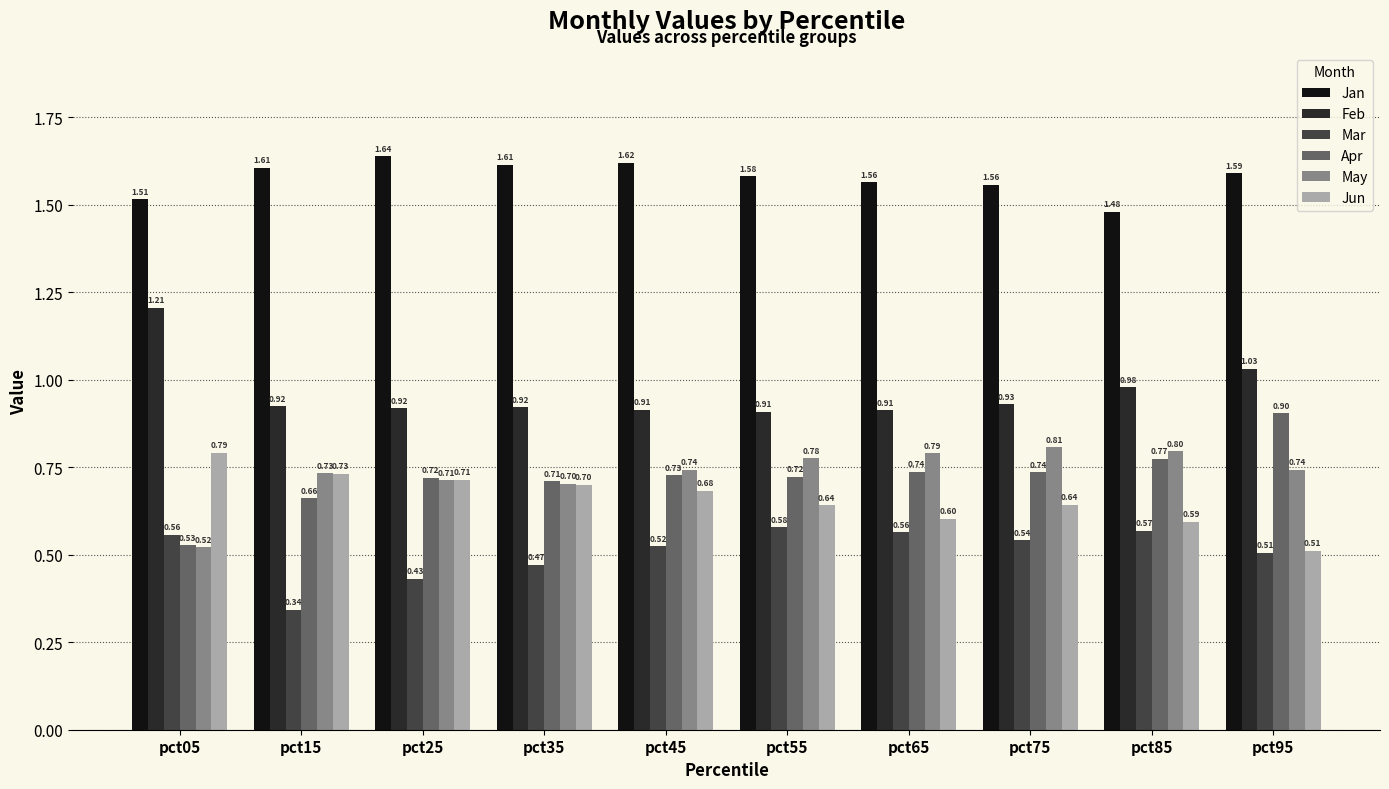

At which category does the chart reach its peak across all series?

pct25